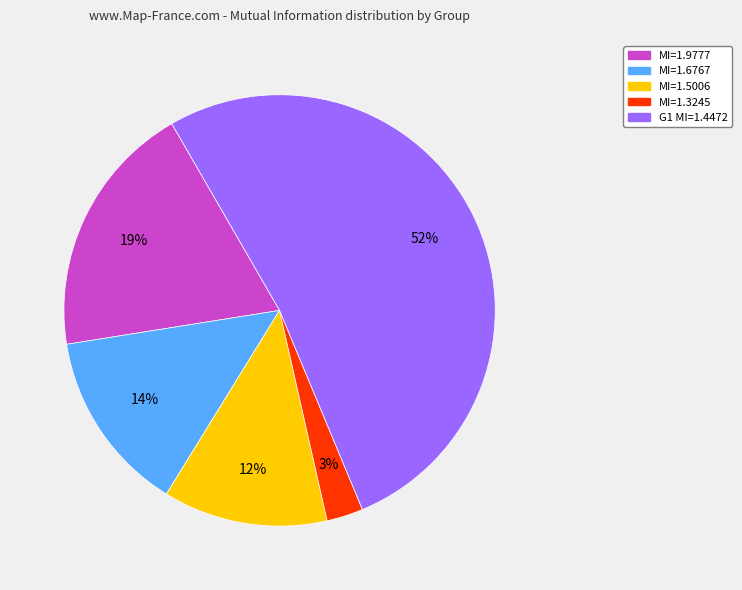

To the nearest percent, what is the difference between the largest and smallest slice percentages?

49%